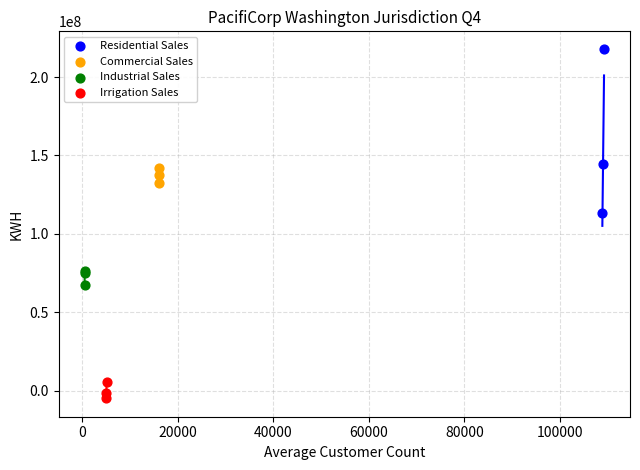

What are all the series names shown in the legend?

Residential Sales, Commercial Sales, Industrial Sales, Irrigation Sales